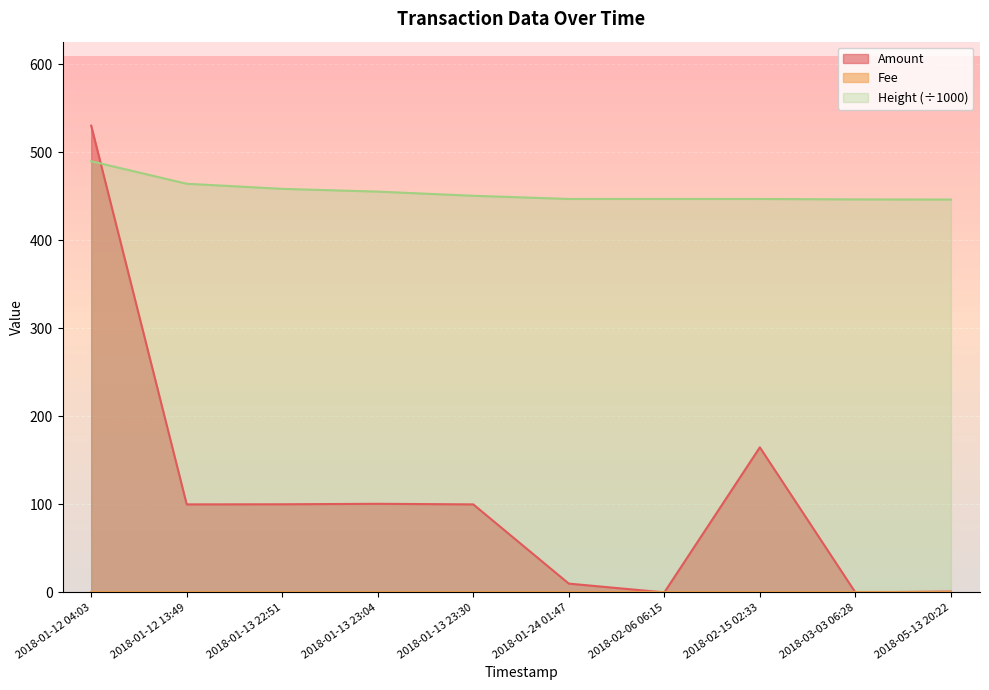

What is the difference between the maximum and minimum values in the Height series?

43.5